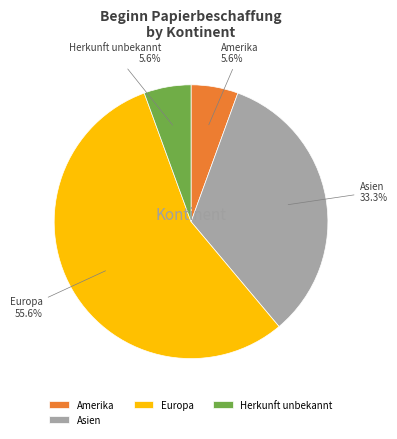

Is it true that Amerika is 1% of the pie?

False